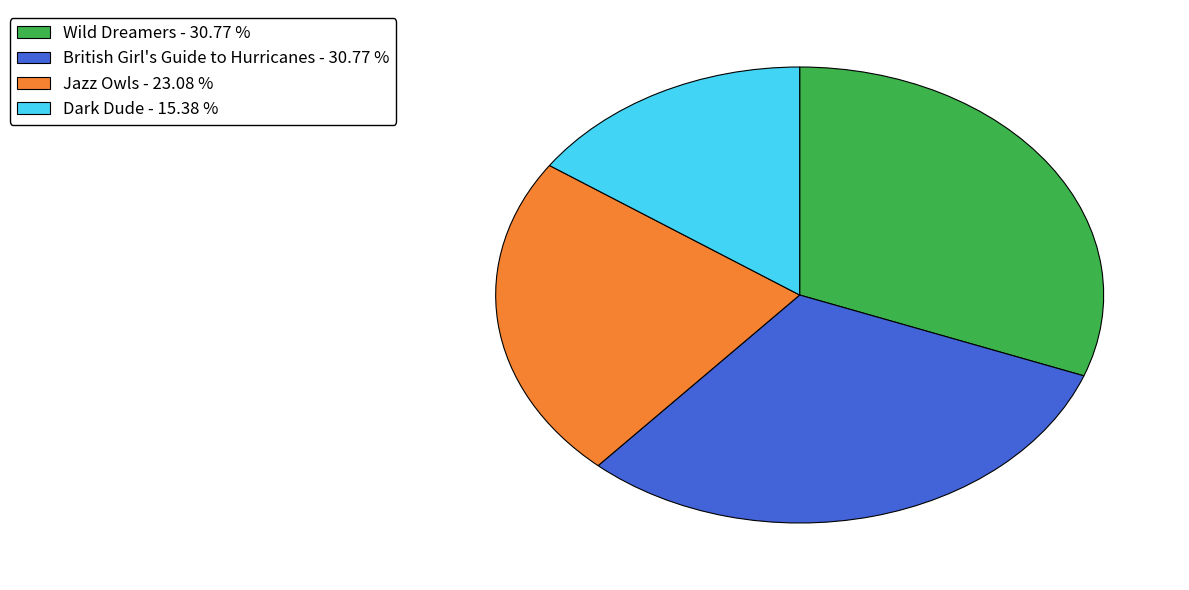

Do Dark Dude - 15.38 % and Jazz Owls - 23.08 % together represent more than half of the pie?

No